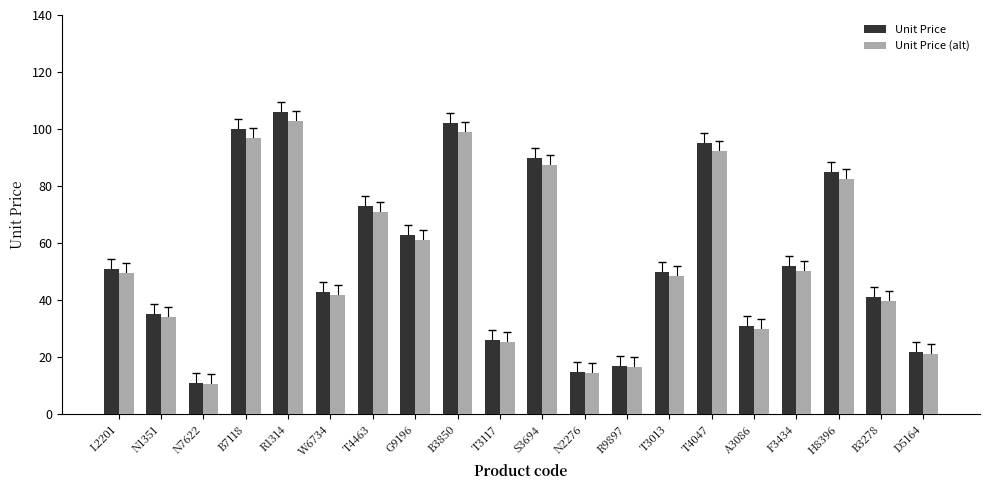

Rank the series by their average value, from lowest to highest.

Unit Price (alt), Unit Price